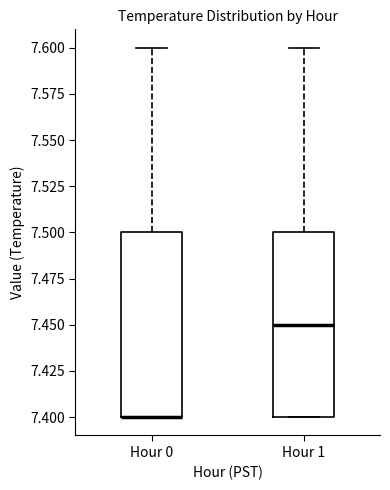

Where is the lower edge of the box for Hour 1 on the y-axis? The values are not printed on the chart, so give them approximately, as read against the axis.

7.40